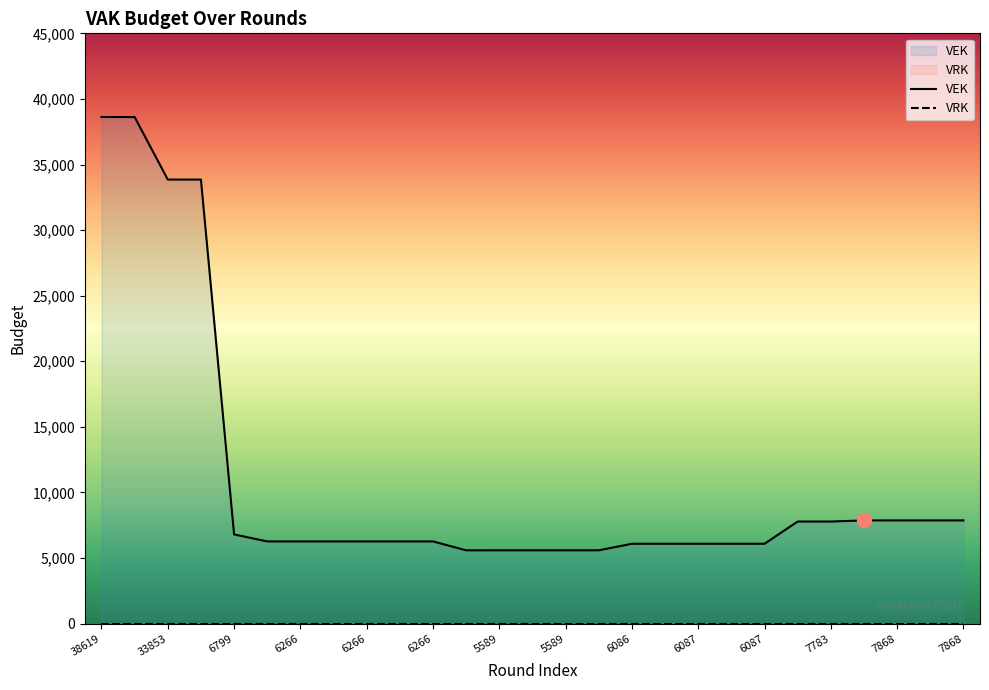

Is it true that VEK equals 38619 at 33853?

True